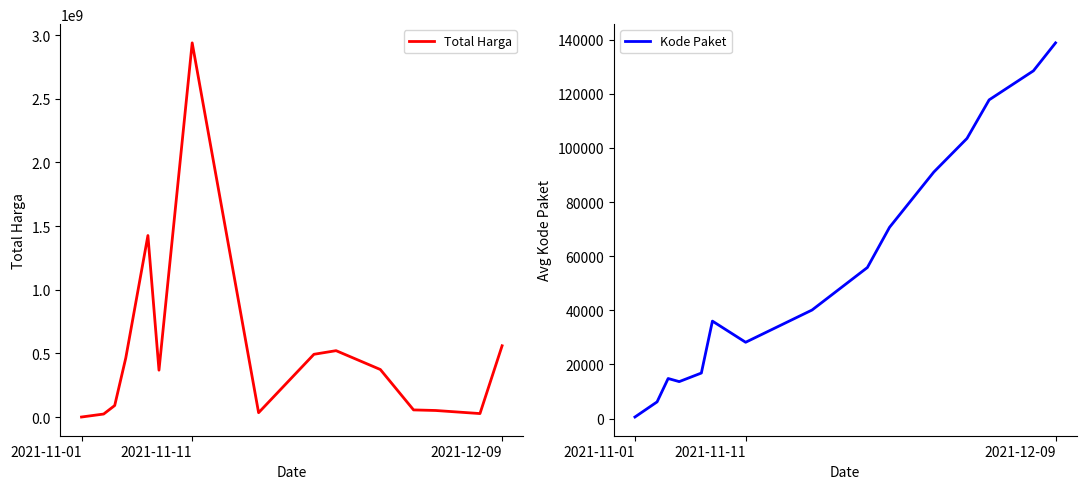

Is this an area chart (filled region under the line)?

No